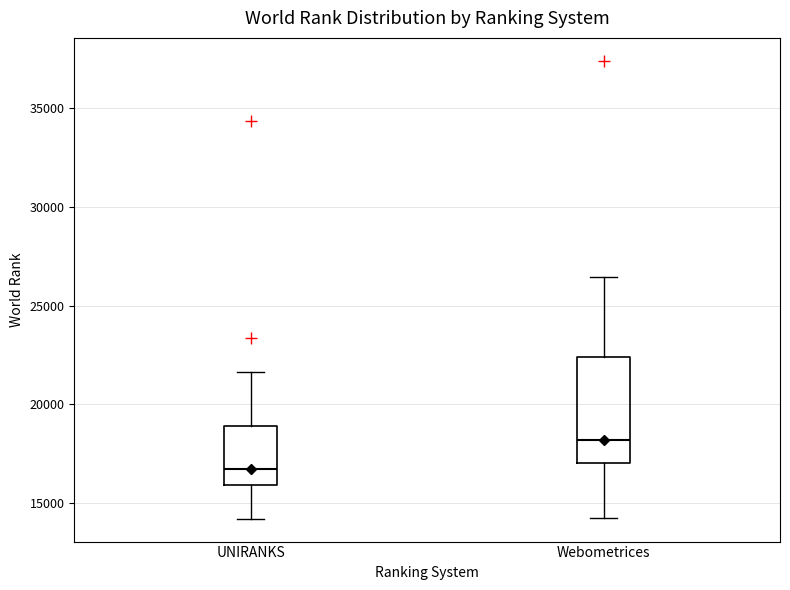

Reading left to right, transcribe this box plot: for each box, give where its median line is, the range the box spans, and where its two whiskers end, as read against the y-axis. The values are not printed on the chart, so give them approximately, as read against the axis.

UNIRANKS: median 16500, box 16000 to 19000, whiskers 14000 to 21500
Webometrices: median 18000, box 17000 to 22500, whiskers 14500 to 26500